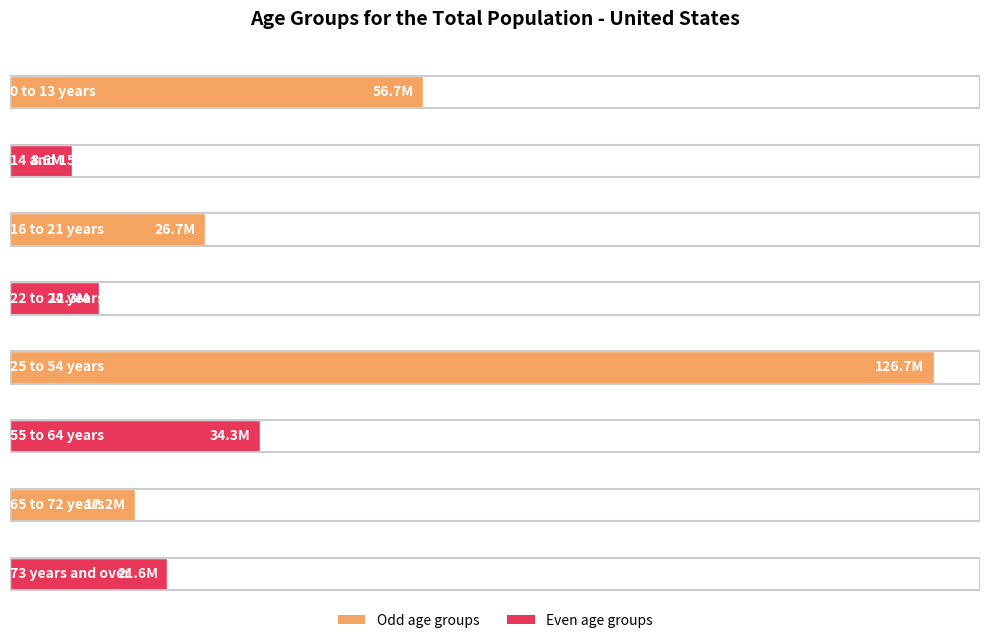

What is the label of the 7th bar from the right?

14 and 15 years